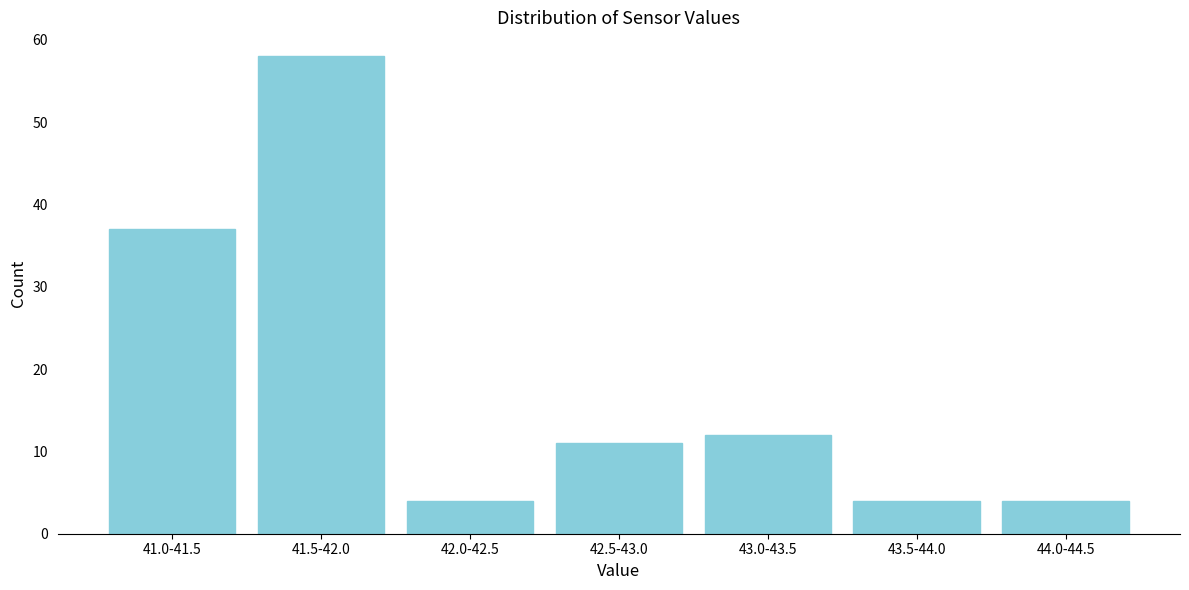

Reading left to right, list all the values displayed in this chart.

41.0-41.5=37	41.5-42.0=58	42.0-42.5=4	42.5-43.0=11	43.0-43.5=12	43.5-44.0=4	44.0-44.5=4